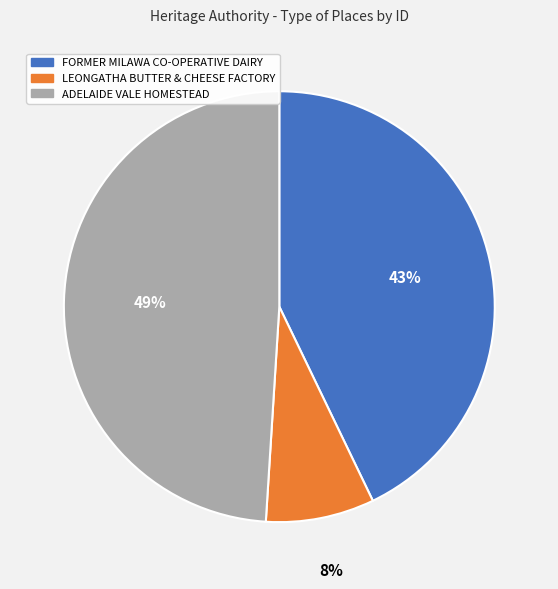

To the nearest percent, what is the difference between the largest and smallest slice percentages?

41%